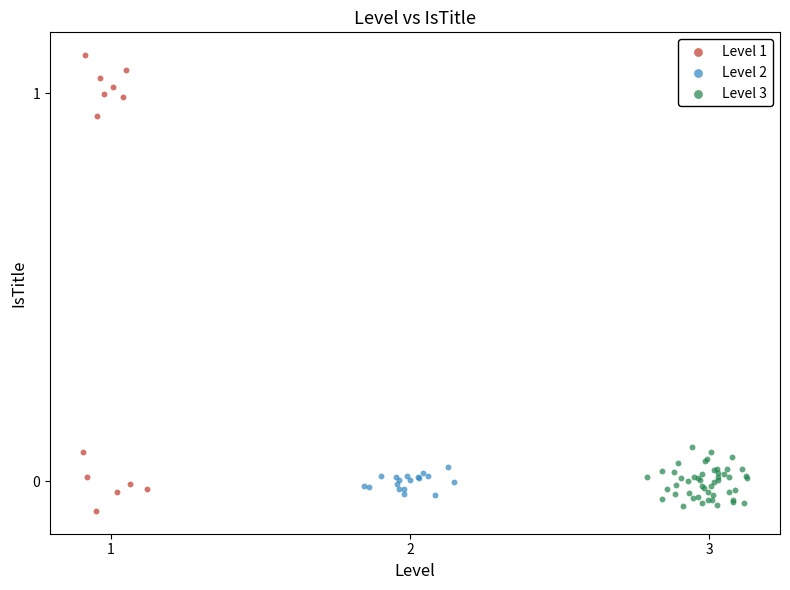

Which series contains the lowest Y value?

Level 1